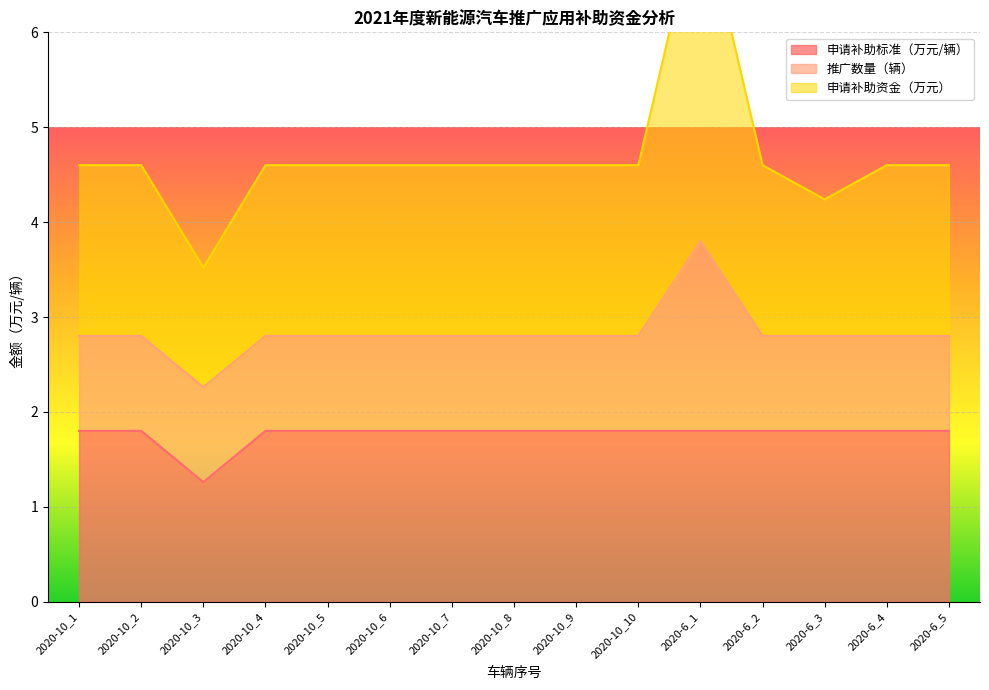

List the labels in order of 申请补助资金（万元） value, smallest first.

2020-10_3, 2020-6_3, 2020-10_1, 2020-10_2, 2020-10_4, 2020-10_5, 2020-10_6, 2020-10_7, 2020-10_8, 2020-10_9, 2020-10_10, 2020-6_2, 2020-6_4, 2020-6_5, 2020-6_1